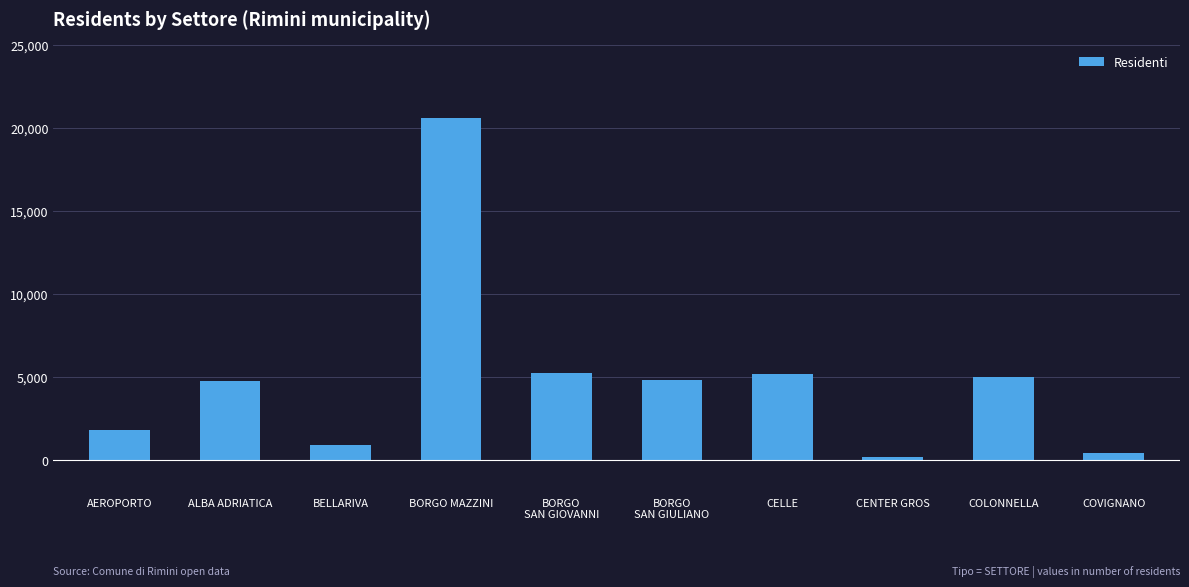

Which label corresponds to the largest value in the chart?

BORGO MAZZINI